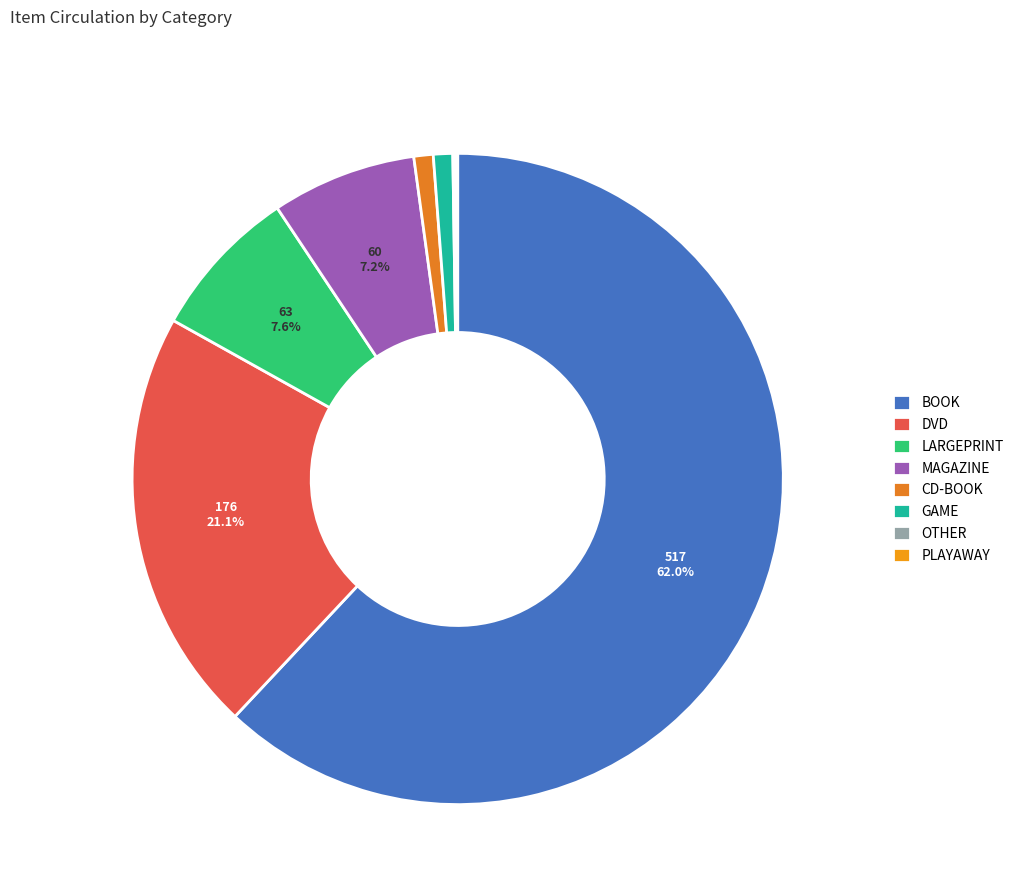

What is the smallest slice in the pie chart?

OTHER